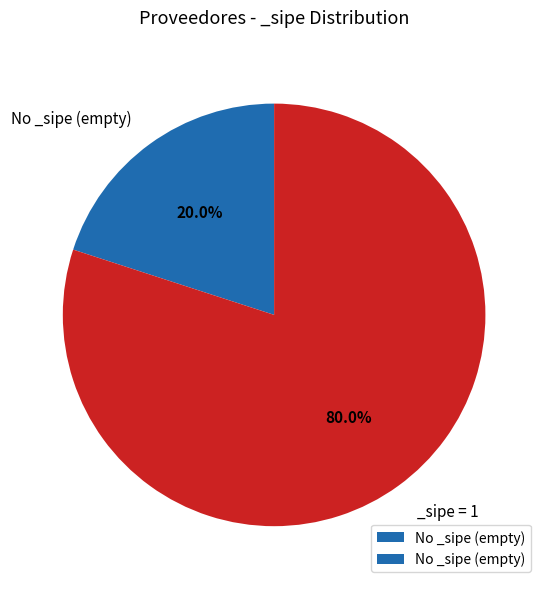

Is there a majority slice in this chart?

Yes